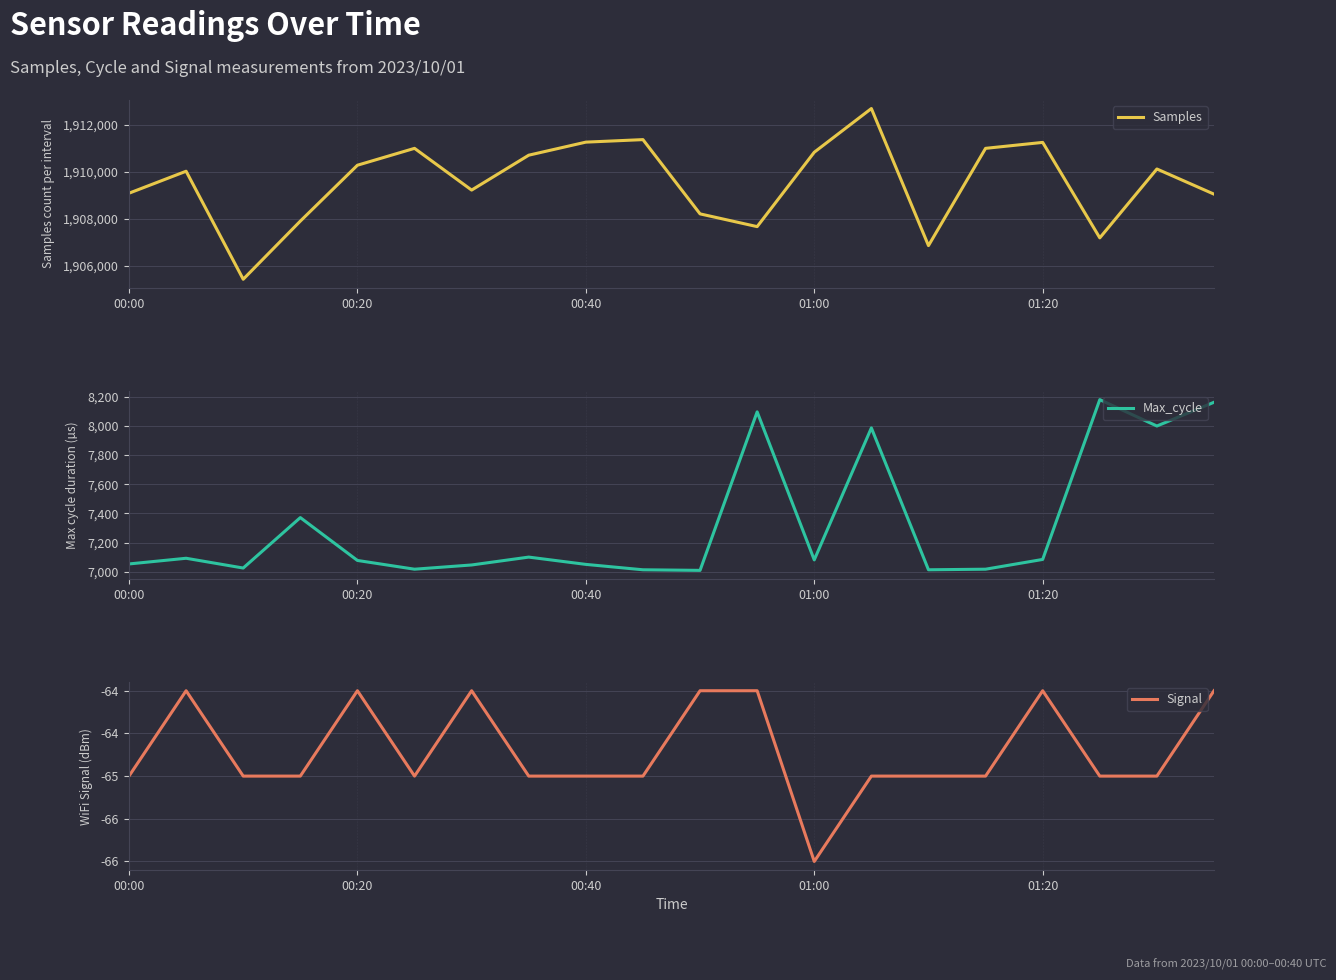

The Samples series shows 3290522 at 01:00. True or false?

False